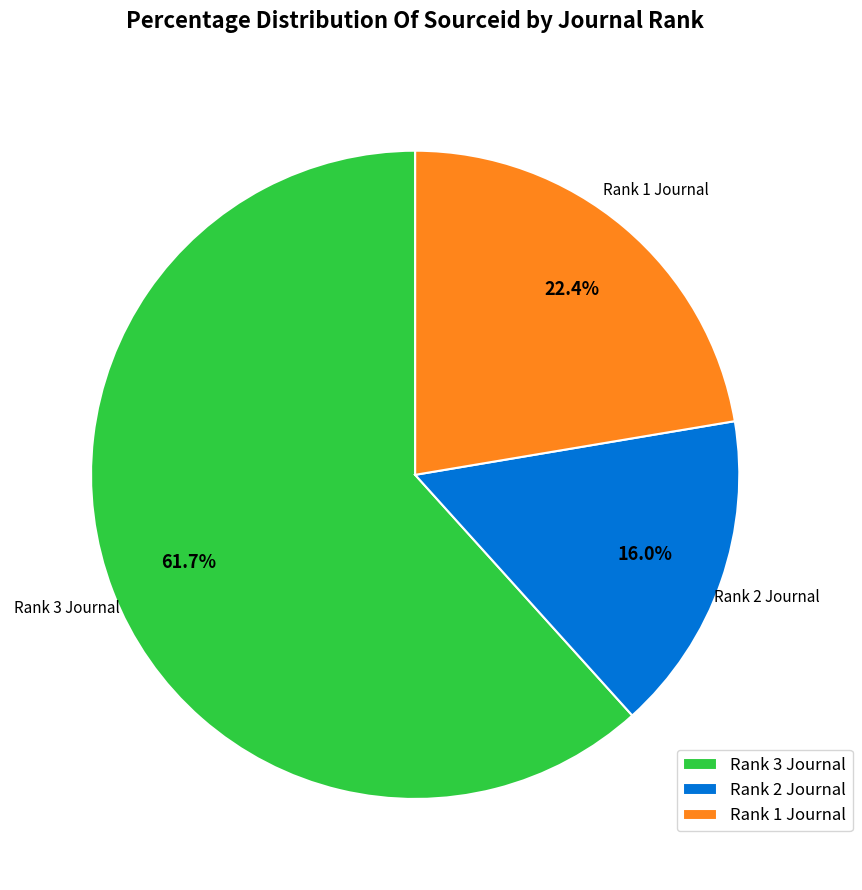

Which category has the biggest portion of the pie?

Rank 3 Journal